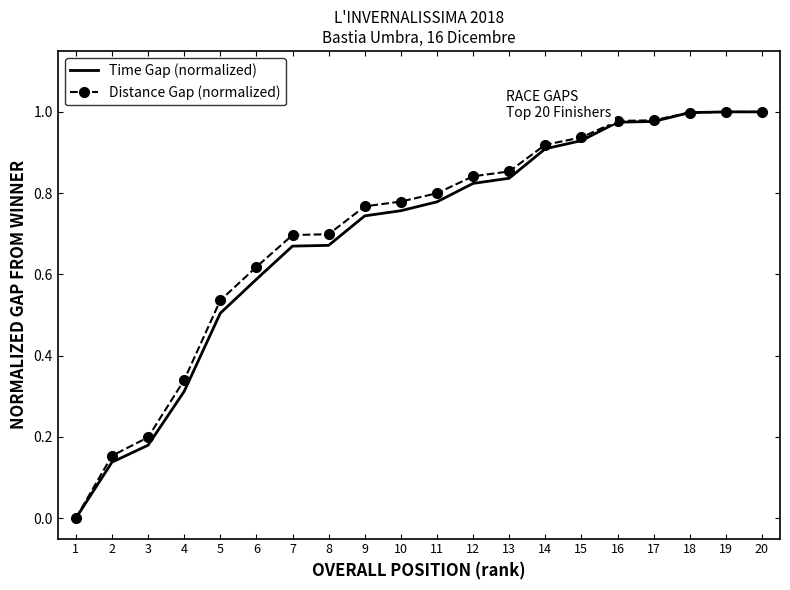

Which series changed the most between 9 and 15?

Time Gap (normalized)